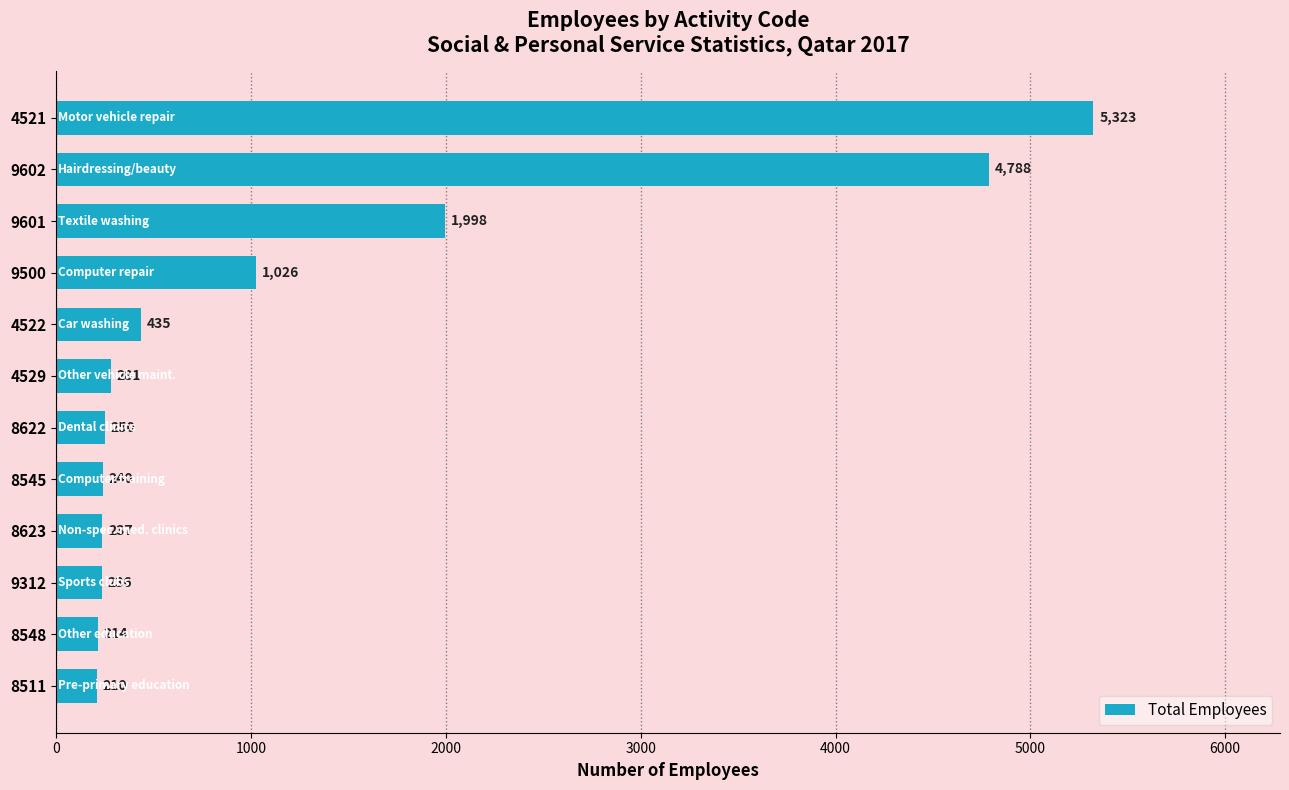

What is the sum of all values?

15238